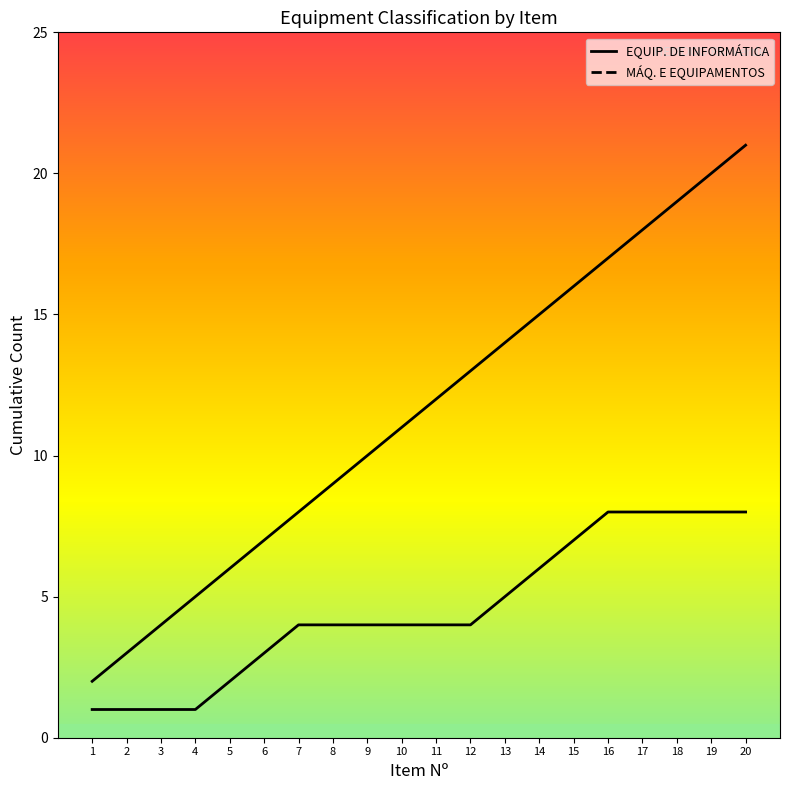

True or false: EQUIP. DE INFORMÁTICA (line) has a value of 14 at 13.

True